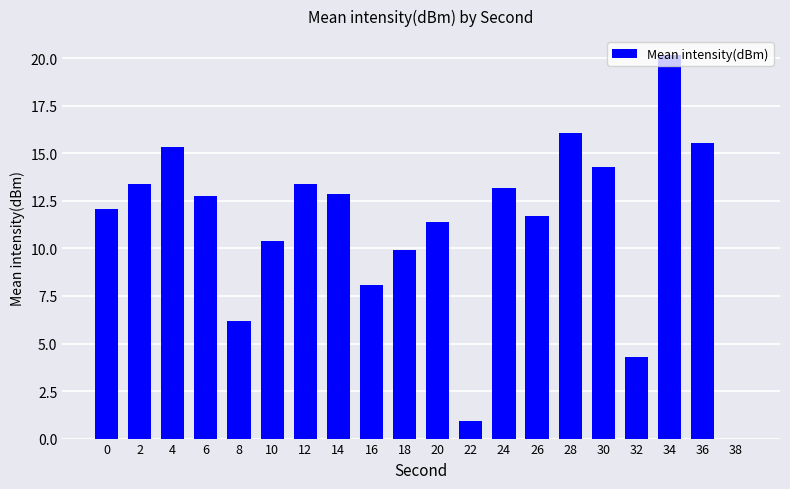

How many values are above zero?

19